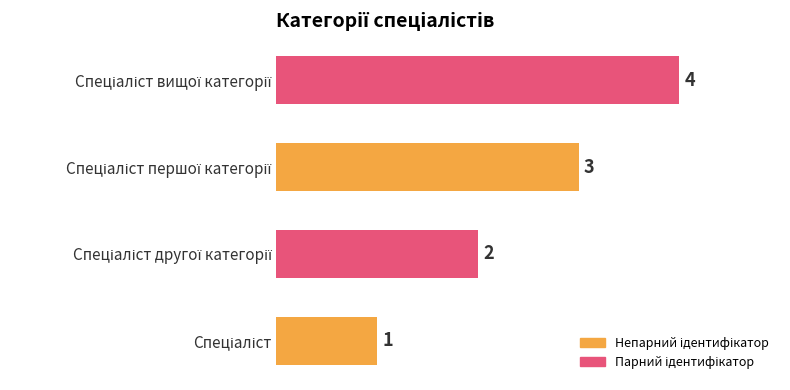

What is the difference between the maximum and second lowest values?

2